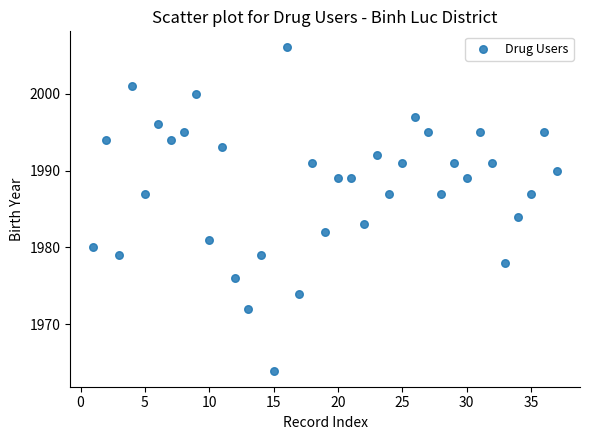

What Y value in the scatter plot is closest to 1985?

1984